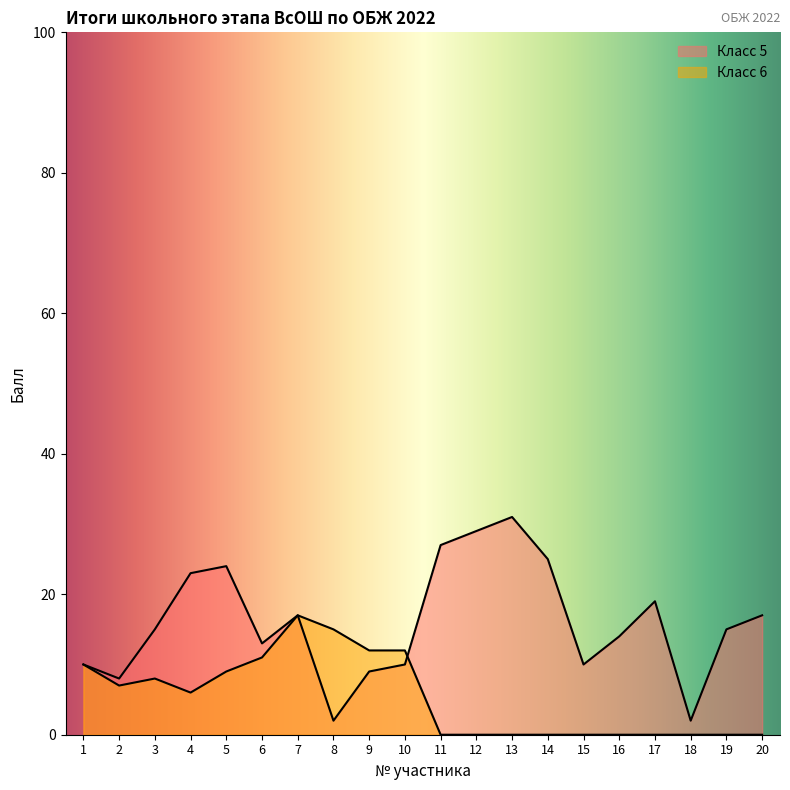

How many lines are shown in the chart?

2